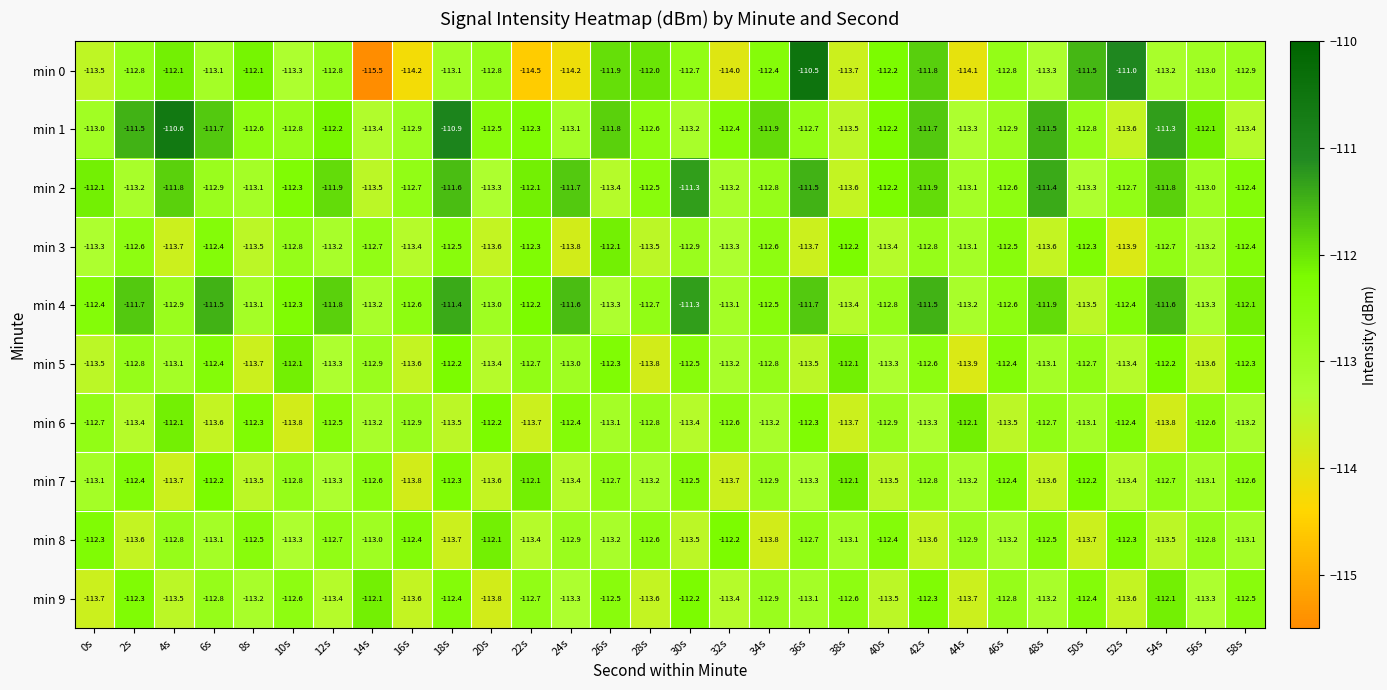

The value of min 8 at 2s is -113.6. True or false?

True